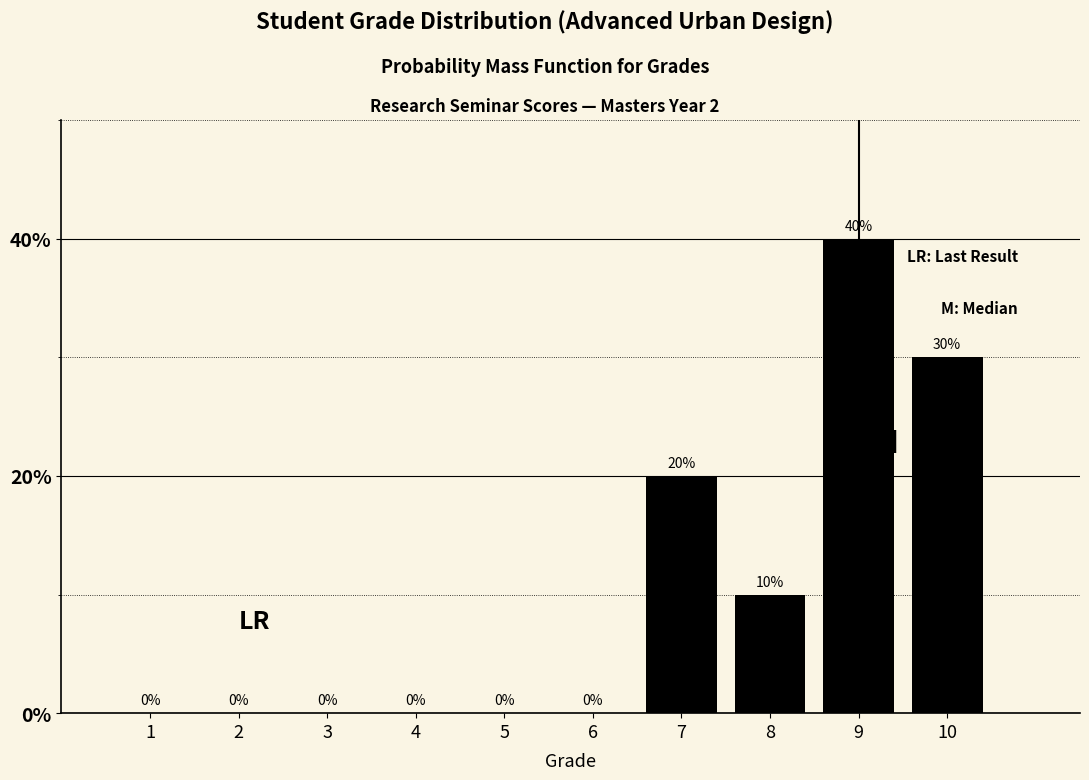

Reading left to right, list all the values displayed in this chart.

1=0	2=0	3=0	4=0	5=0	6=0	7=20	8=10	9=40	10=30